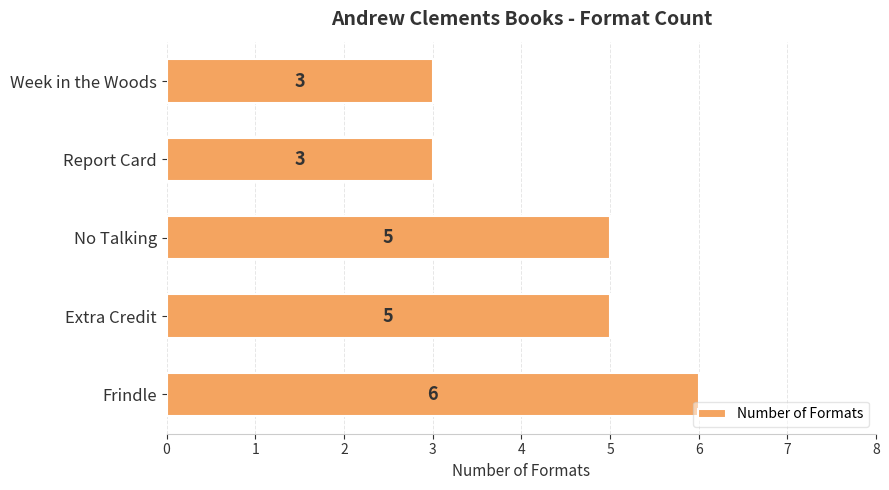

The chart shows a value of 5 at No Talking. True or false?

True